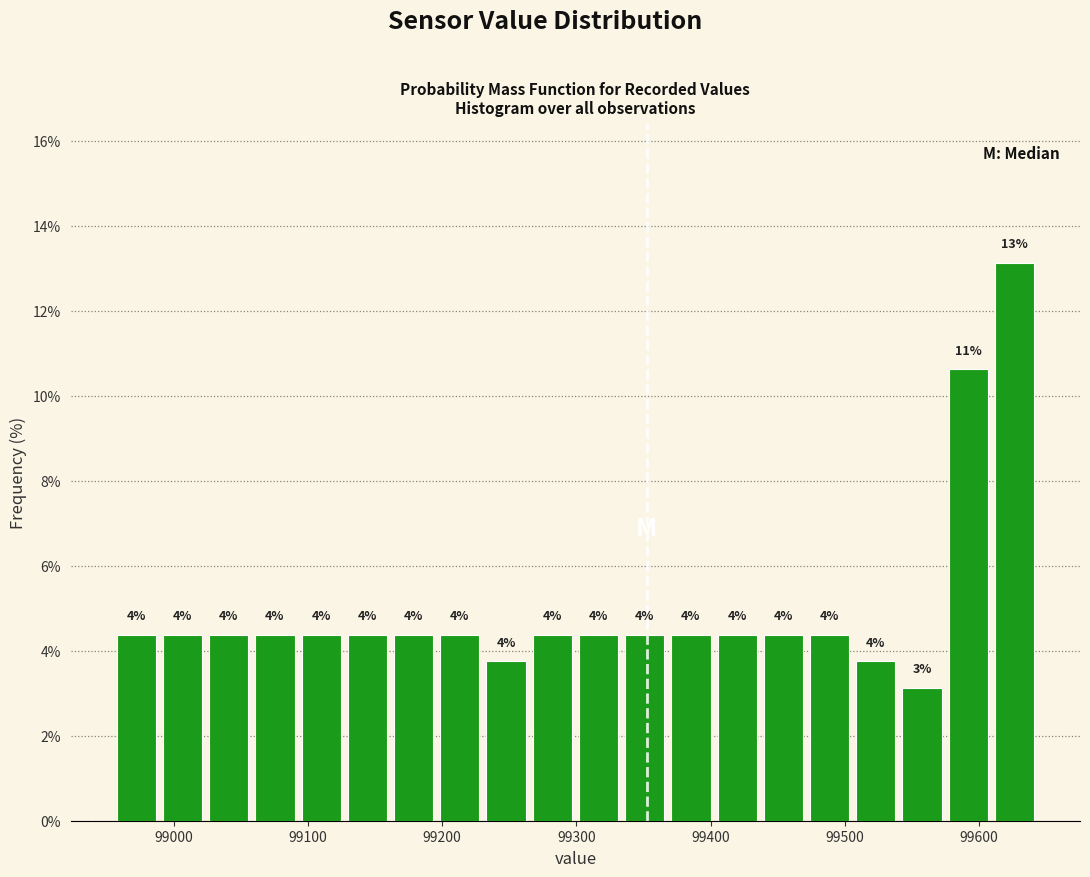

Read against the x-axis, roughly where is the centre of the tallest bar?

99630